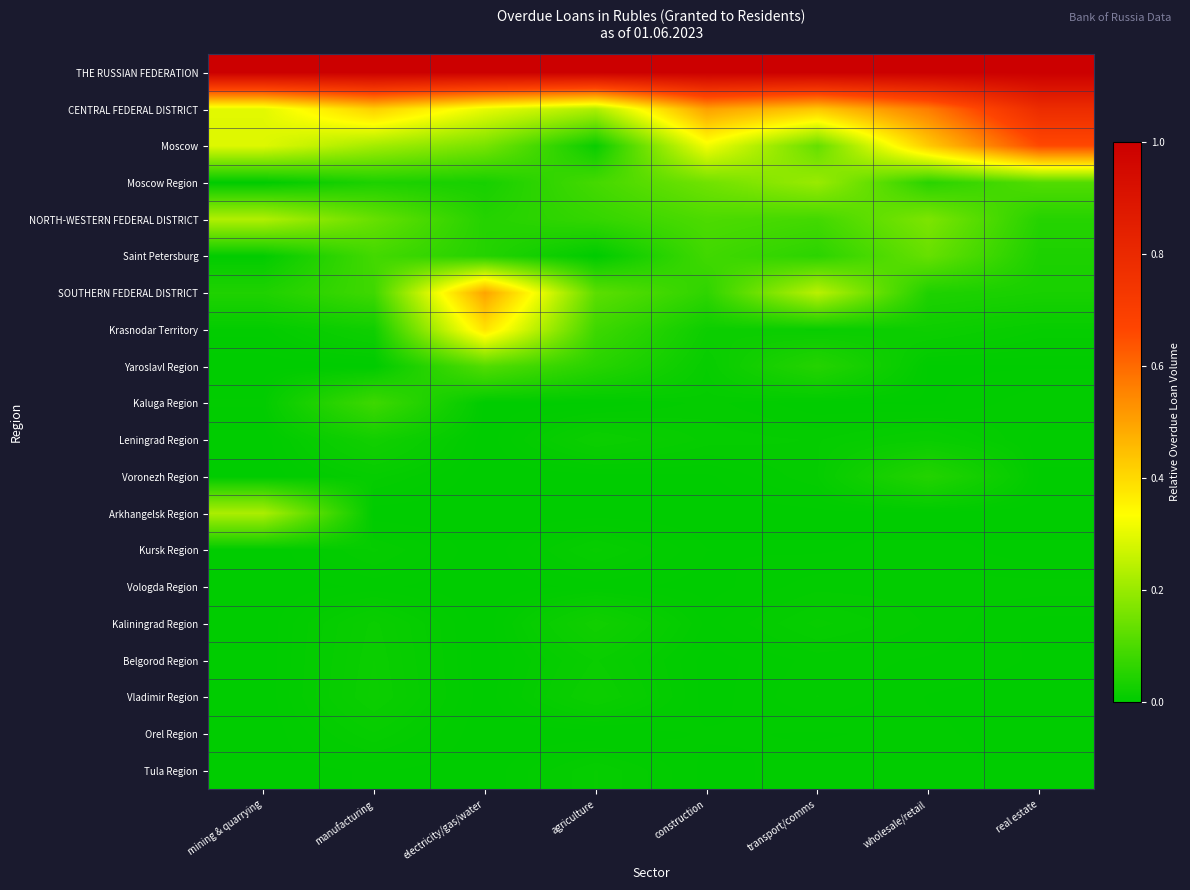

Reading right to left, extract all data points from this chart.

THE RUSSIAN FEDERATION: real estate=1.0	wholesale/retail=1.0	transport/comms=1.0	construction=1.0	agriculture=1.0	electricity/gas/water=1.0	manufacturing=1.0	mining & quarrying=1.0
CENTRAL FEDERAL DISTRICT: real estate=0.8	wholesale/retail=0.6	transport/comms=0.4	construction=0.5	agriculture=0.2	electricity/gas/water=0.3	manufacturing=0.4	mining & quarrying=0.3
Moscow: real estate=0.7	wholesale/retail=0.4	transport/comms=0.1	construction=0.3	agriculture=0.0	electricity/gas/water=0.2	manufacturing=0.2	mining & quarrying=0.3
Moscow Region: real estate=0.1	wholesale/retail=0.1	transport/comms=0.2	construction=0.1	agriculture=0.1	electricity/gas/water=0.0	manufacturing=0.0	mining & quarrying=0.0
NORTH-WESTERN FEDERAL DISTRICT: real estate=0.1	wholesale/retail=0.2	transport/comms=0.1	construction=0.1	agriculture=0.1	electricity/gas/water=0.0	manufacturing=0.1	mining & quarrying=0.2
Saint Petersburg: real estate=0.0	wholesale/retail=0.1	transport/comms=0.1	construction=0.1	agriculture=0.0	electricity/gas/water=0.0	manufacturing=0.1	mining & quarrying=0.0
SOUTHERN FEDERAL DISTRICT: real estate=0.0	wholesale/retail=0.0	transport/comms=0.2	construction=0.1	agriculture=0.1	electricity/gas/water=0.5	manufacturing=0.1	mining & quarrying=0.0
Krasnodar Territory: real estate=0.0	wholesale/retail=0.0	transport/comms=0.0	construction=0.0	agriculture=0.1	electricity/gas/water=0.4	manufacturing=0.0	mining & quarrying=0.0
Yaroslavl Region: real estate=0.0	wholesale/retail=0.0	transport/comms=0.0	construction=0.0	agriculture=0.1	electricity/gas/water=0.1	manufacturing=0.0	mining & quarrying=0.0
Kaluga Region: real estate=0.0	wholesale/retail=0.0	transport/comms=0.0	construction=0.0	agriculture=0.0	electricity/gas/water=0.0	manufacturing=0.1	mining & quarrying=0.0
Leningrad Region: real estate=0.0	wholesale/retail=0.0	transport/comms=0.0	construction=0.0	agriculture=0.0	electricity/gas/water=0.0	manufacturing=0.0	mining & quarrying=0.0
Voronezh Region: real estate=0.0	wholesale/retail=0.0	transport/comms=0.0	construction=0.0	agriculture=0.0	electricity/gas/water=0.0	manufacturing=0.0	mining & quarrying=0.0
Arkhangelsk Region: real estate=0.0	wholesale/retail=0.0	transport/comms=0.0	construction=0.0	agriculture=0.0	electricity/gas/water=0.0	manufacturing=0.0	mining & quarrying=0.2
Kursk Region: real estate=0.0	wholesale/retail=0.0	transport/comms=0.0	construction=0.0	agriculture=0.0	electricity/gas/water=0.0	manufacturing=0.0	mining & quarrying=0.0
Vologda Region: real estate=0.0	wholesale/retail=0.0	transport/comms=0.0	construction=0.0	agriculture=0.0	electricity/gas/water=0.0	manufacturing=0.0	mining & quarrying=0.0
Kaliningrad Region: real estate=0.0	wholesale/retail=0.0	transport/comms=0.0	construction=0.0	agriculture=0.0	electricity/gas/water=0.0	manufacturing=0.0	mining & quarrying=0.0
Belgorod Region: real estate=0.0	wholesale/retail=0.0	transport/comms=0.0	construction=0.0	agriculture=0.0	electricity/gas/water=0.0	manufacturing=0.0	mining & quarrying=0.0
Vladimir Region: real estate=0.0	wholesale/retail=0.0	transport/comms=0.0	construction=0.0	agriculture=0.0	electricity/gas/water=0.0	manufacturing=0.0	mining & quarrying=0.0
Orel Region: real estate=0.0	wholesale/retail=0.0	transport/comms=0.0	construction=0.0	agriculture=0.0	electricity/gas/water=0.0	manufacturing=0.0	mining & quarrying=0.0
Tula Region: real estate=0.0	wholesale/retail=0.0	transport/comms=0.0	construction=0.0	agriculture=0.0	electricity/gas/water=0.0	manufacturing=0.0	mining & quarrying=0.0